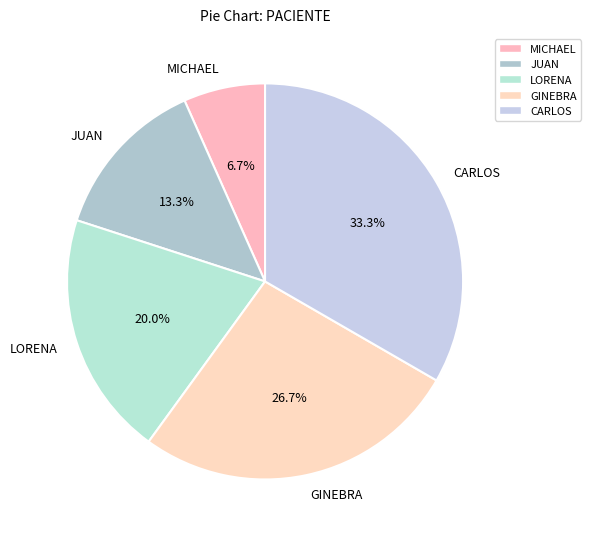

Which has a higher value, MICHAEL or GINEBRA?

GINEBRA